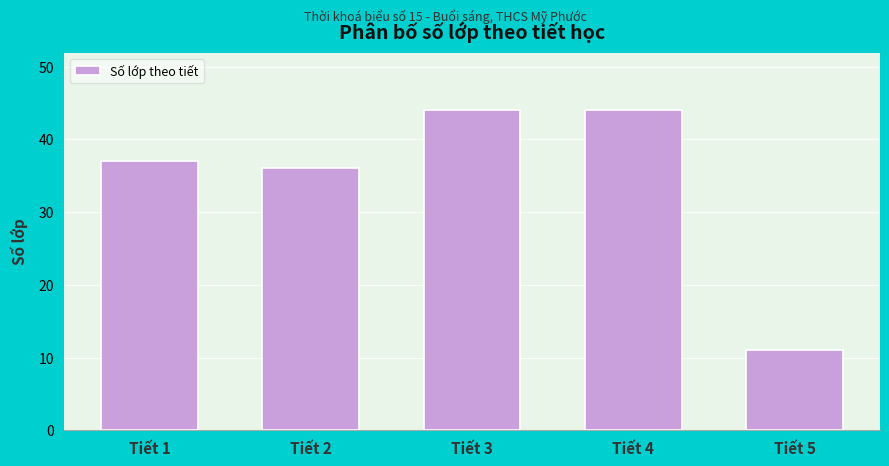

Reading left to right, what are all the values shown in this chart?

Tiết 1=37	Tiết 2=36	Tiết 3=44	Tiết 4=44	Tiết 5=11